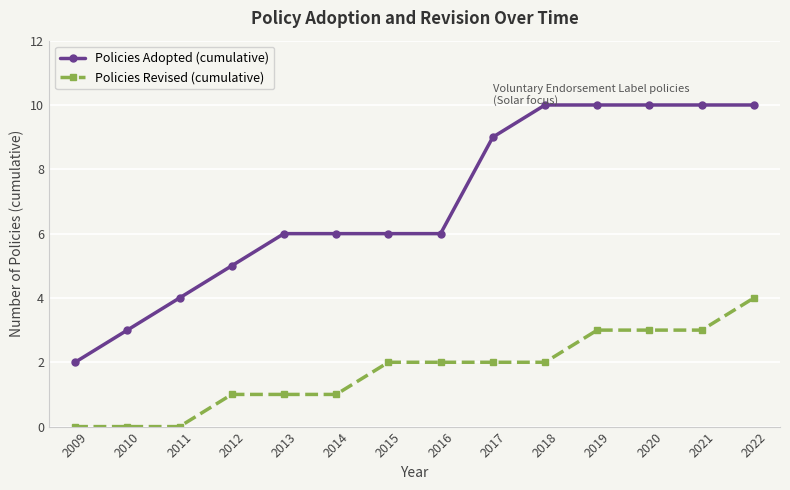

Is it true that Policies Revised (cumulative) equals 0 at 2012?

False